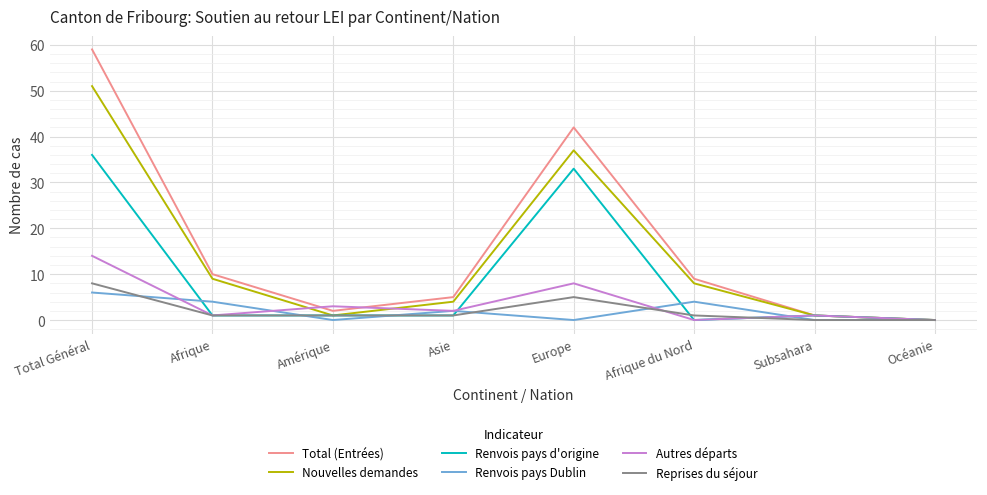

Which category has the highest value across all series?

Total Général